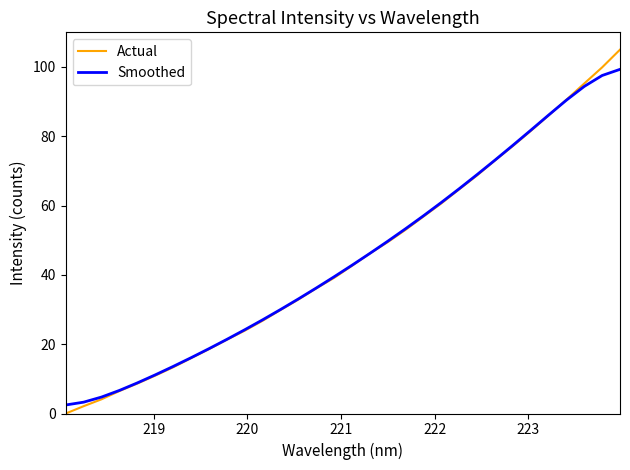

Rank the series by their maximum value, from highest to lowest.

Actual, Smoothed